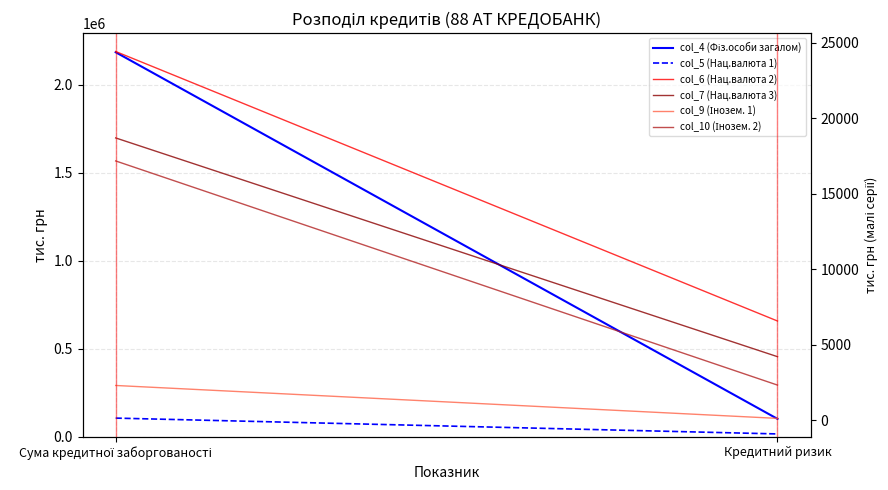

Reading right to left, extract all data points from this chart.

col_4 (Фіз.особи загалом): Кредитний ризик=101347.3	Сума кредитної заборгованості=2184605.5
col_5 (Нац.валюта 1): Кредитний ризик=15855.2	Сума кредитної заборгованості=105793.0
col_6 (Нац.валюта 2): Кредитний ризик=6573.2	Сума кредитної заборгованості=24408.5
col_7 (Нац.валюта 3): Кредитний ризик=4212.6	Сума кредитної заборгованості=18688.8
col_9 (Інозем. 1): Кредитний ризик=129.6	Сума кредитної заборгованості=2307.5
col_10 (Інозем. 2): Кредитний ризик=2332.7	Сума кредитної заборгованості=17165.8